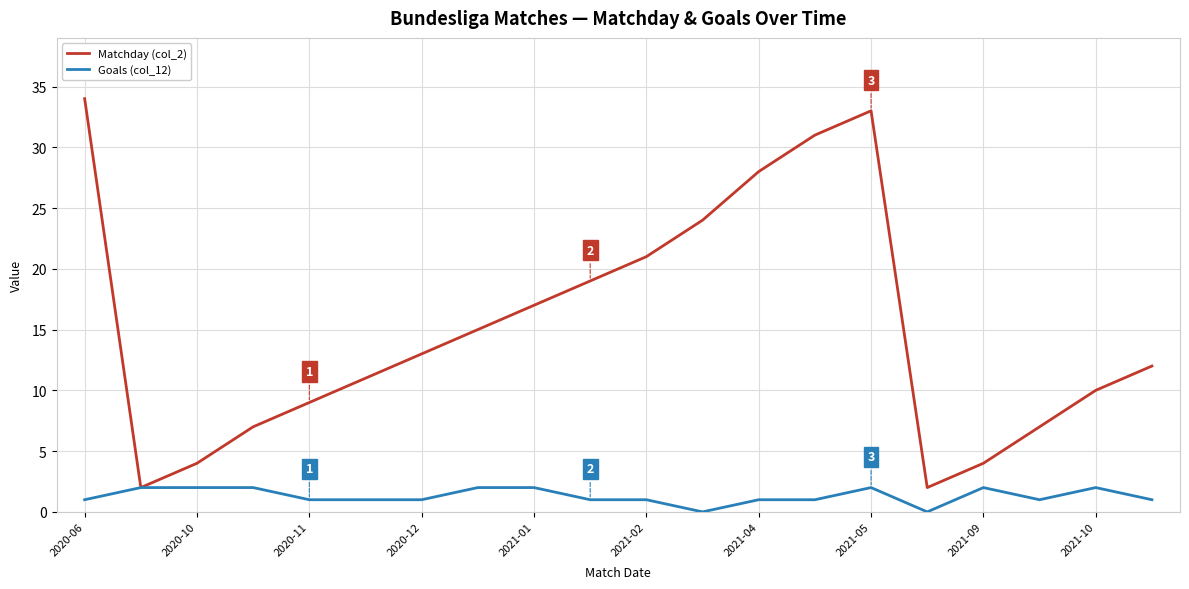

Which series has the largest total across all categories?

Matchday (col_2)